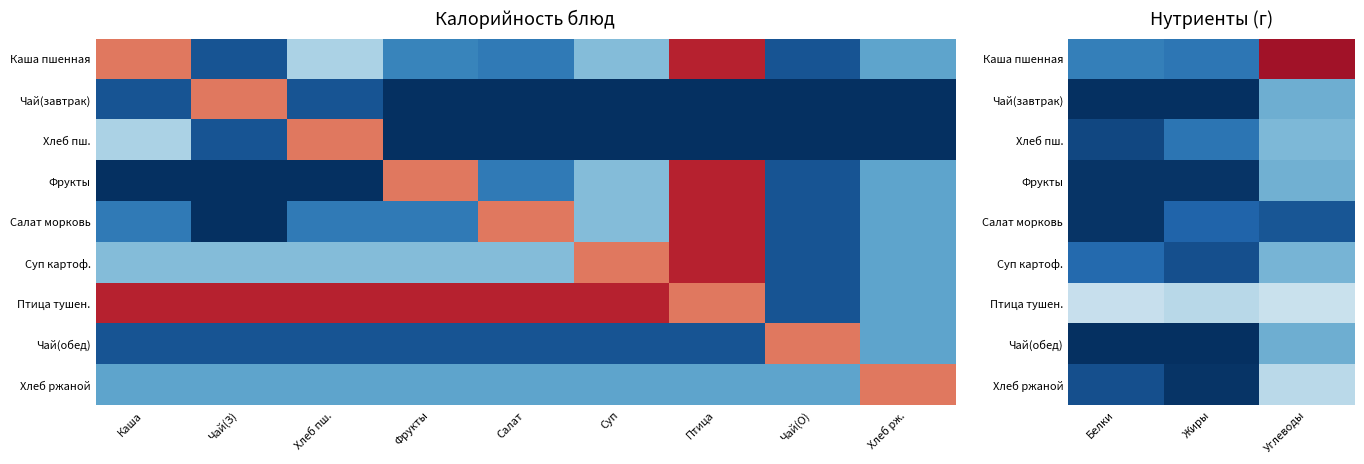

Count the number of data series in this chart.

9